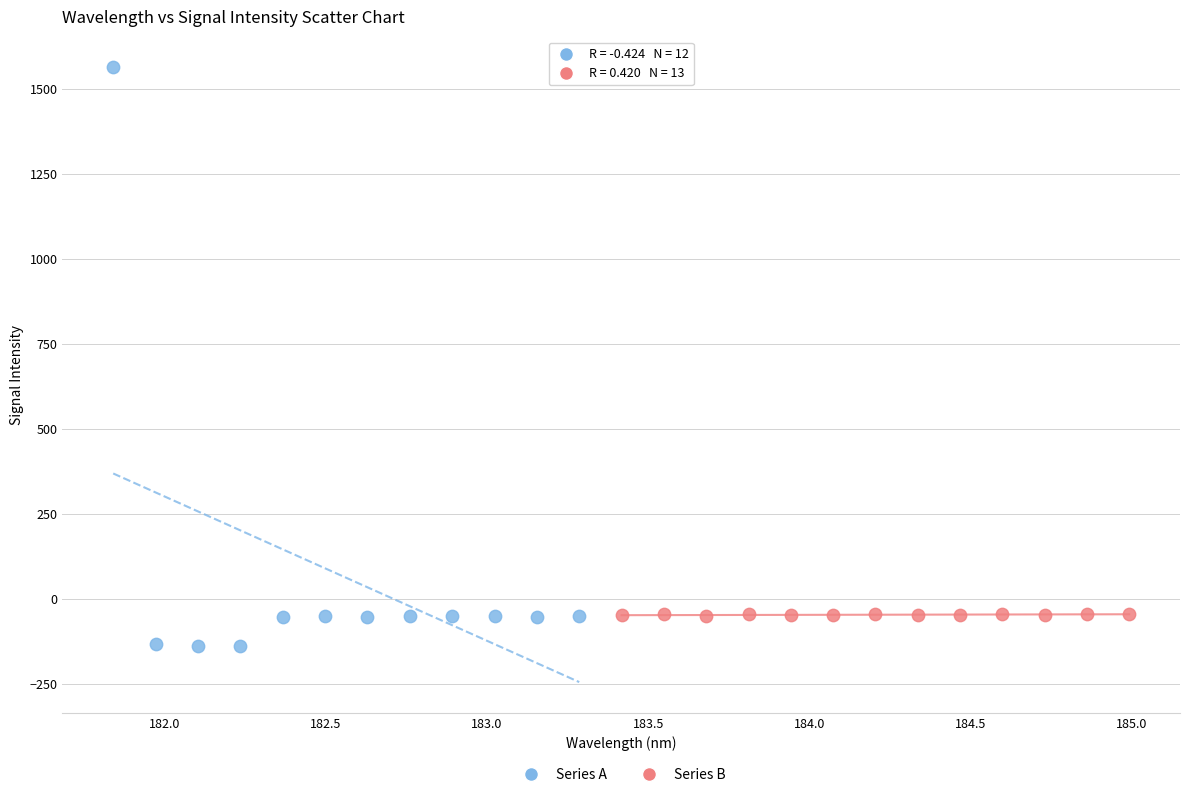

Which series reaches the minimum Y coordinate?

Series A